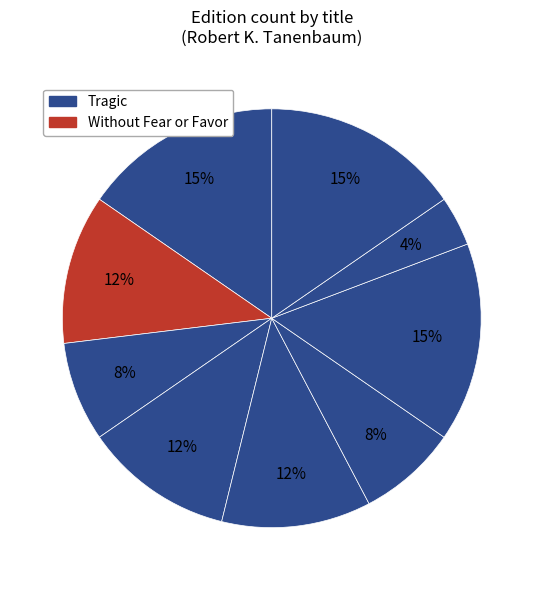

Count the number of slices in the pie.

9